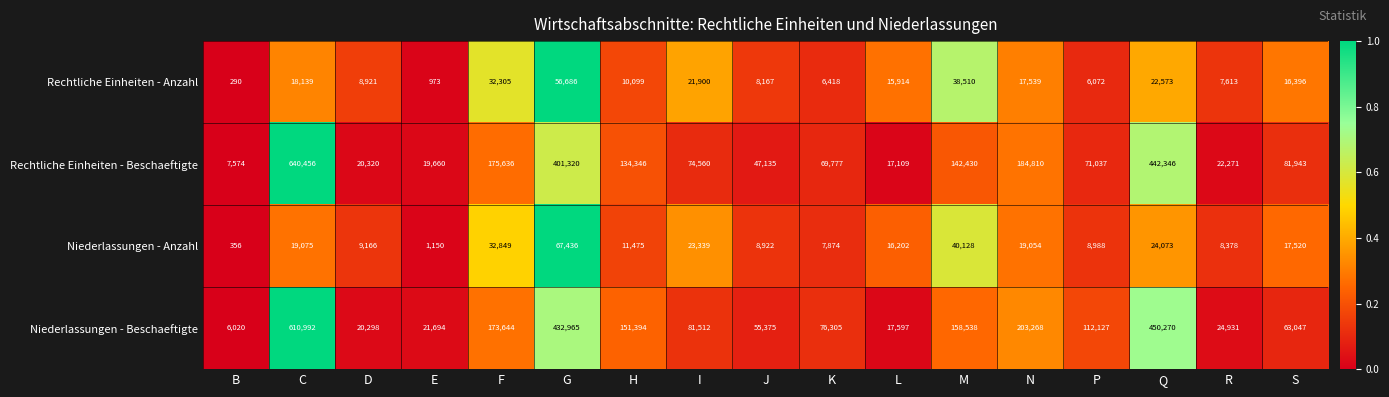

Between K and R, which series saw the biggest shift?

Niederlassungen - Beschaeftigte